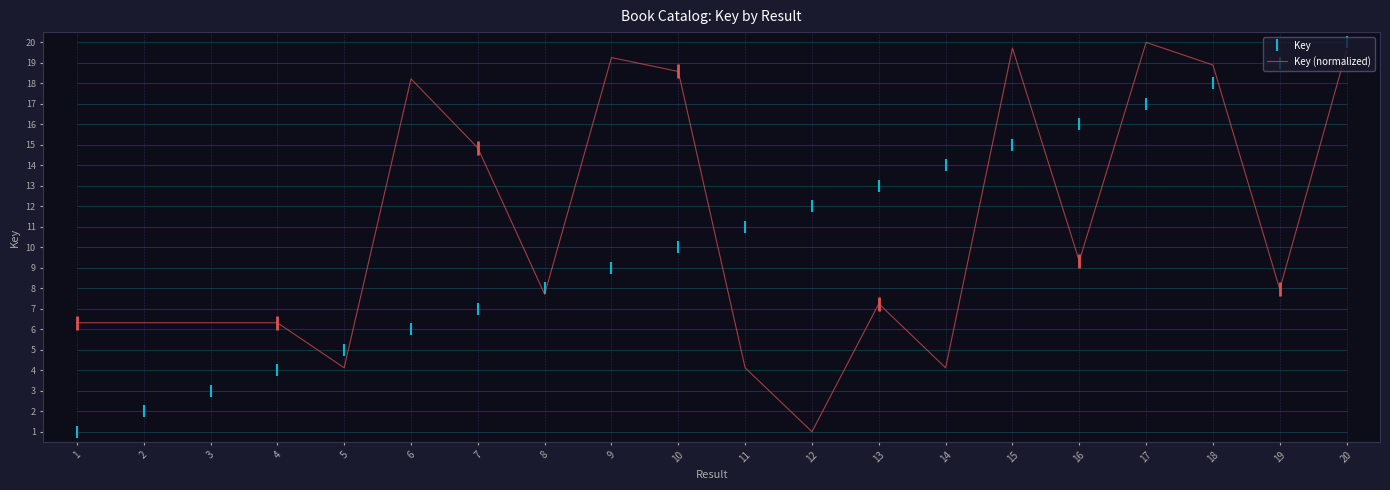

What is the value of the 9th point from the left?

18.3